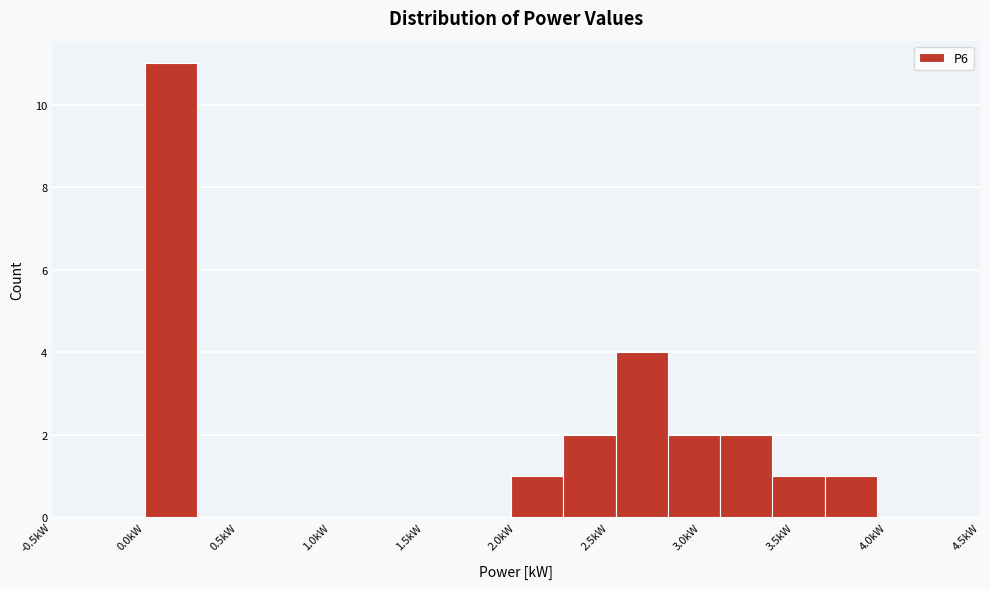

Reading left to right, list every bar in this chart as the range it spans on the x-axis followed by its height. Neither the bar edges nor the heights are printed on the chart, so give them approximately, as read against the axes.

0.00 to 0.30: 11
0.30 to 0.55: 0
0.55 to 0.85: 0
0.85 to 1.15: 0
1.15 to 1.40: 0
1.40 to 1.70: 0
1.70 to 1.95: 0
1.95 to 2.25: 1
2.25 to 2.55: 2
2.55 to 2.80: 4
2.80 to 3.10: 2
3.10 to 3.40: 2
3.40 to 3.65: 1
3.65 to 3.95: 1